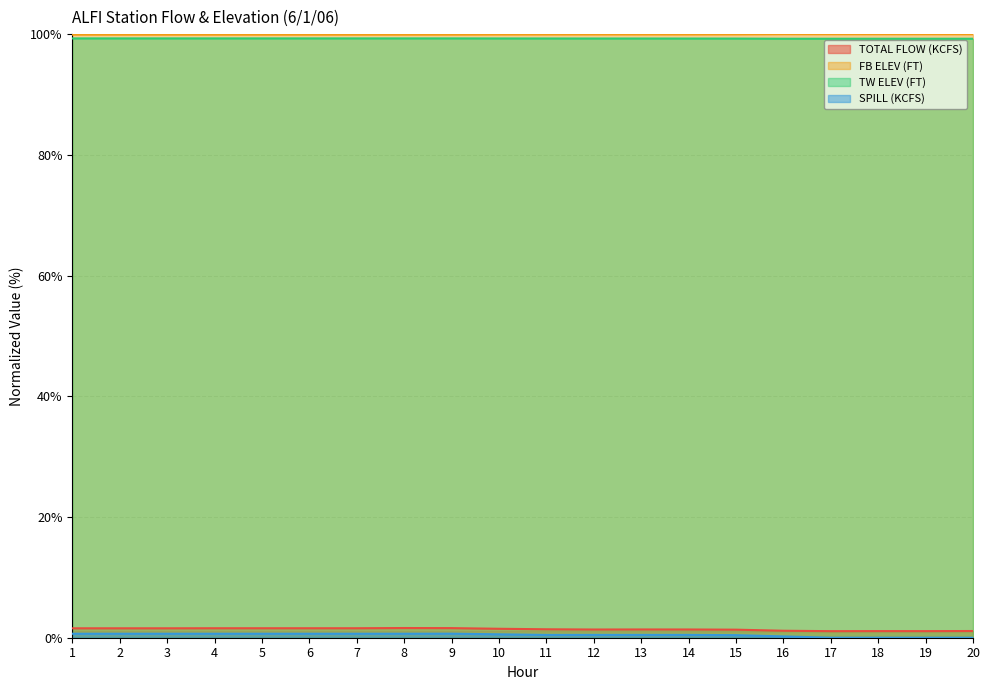

How many series are shown in this chart?

4